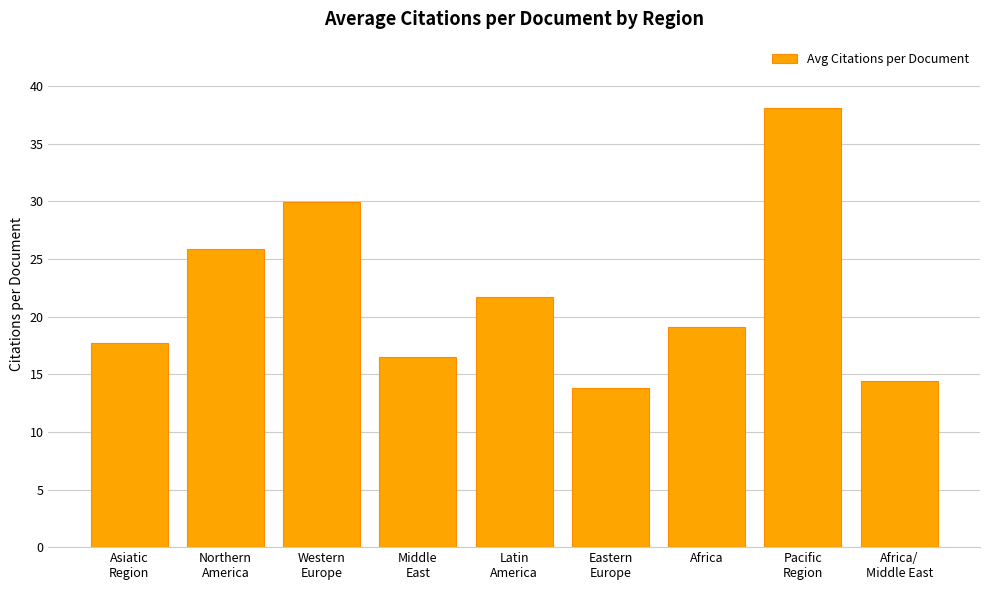

What is the difference between the maximum and minimum values?

24.3